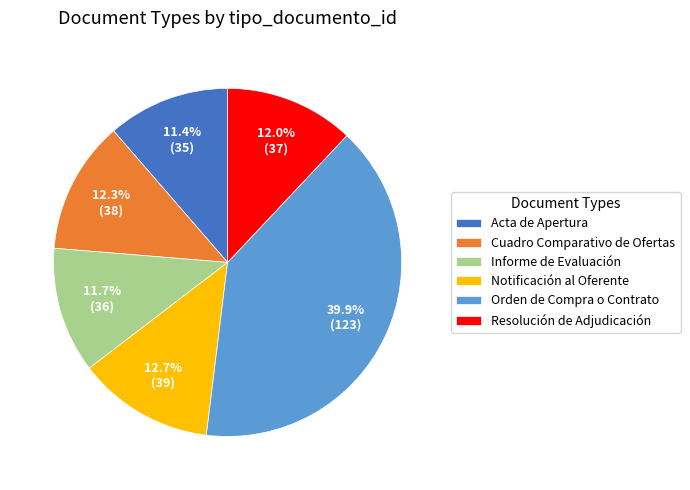

Which has a higher value, Acta de Apertura or Notificación al Oferente?

Notificación al Oferente